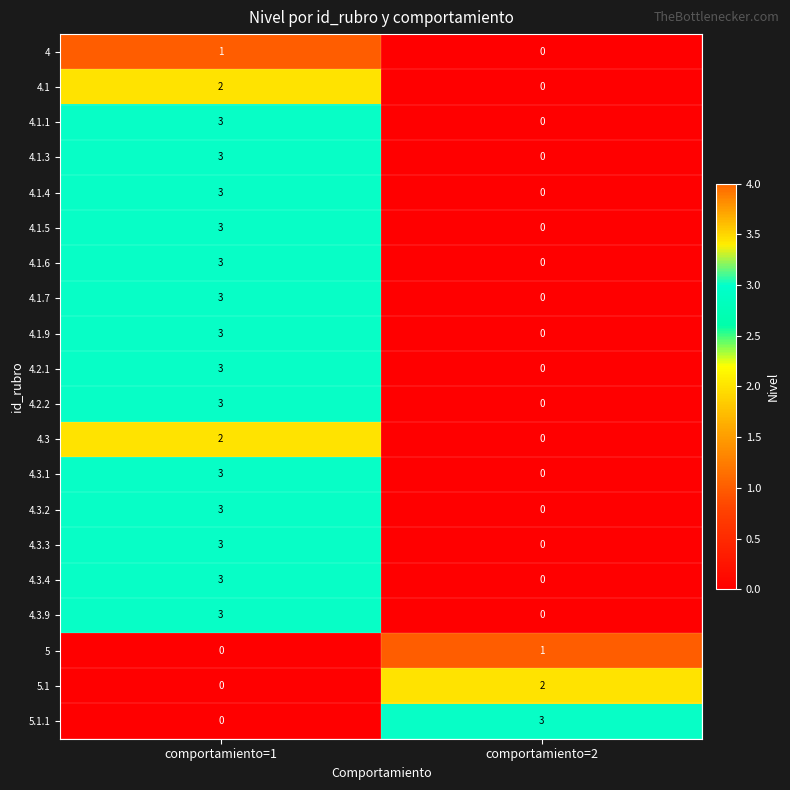

What is the maximum value for 4.2.2?

3